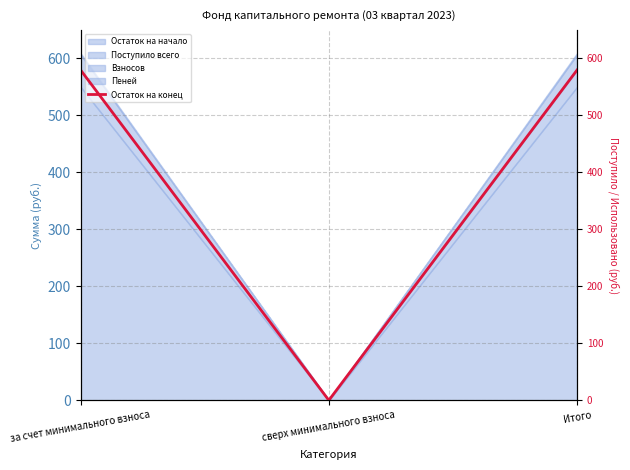

Between Итого and за счет минимального взноса, which is larger?

Итого